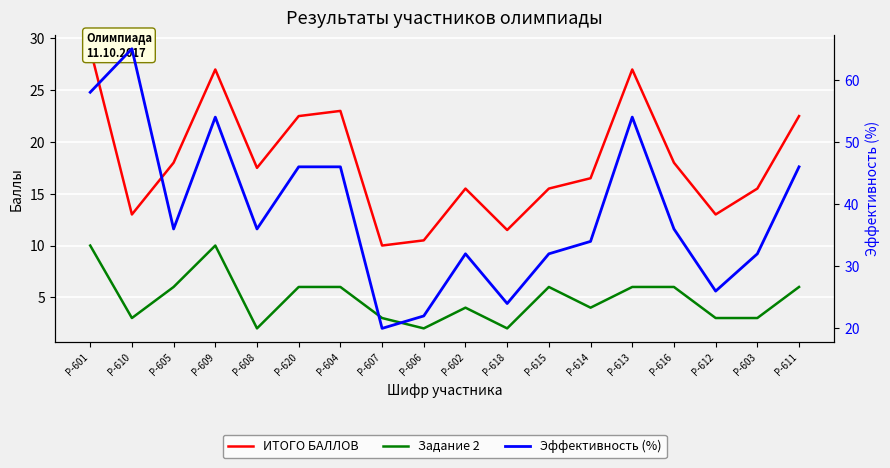

What position from the right is Р-606?

10